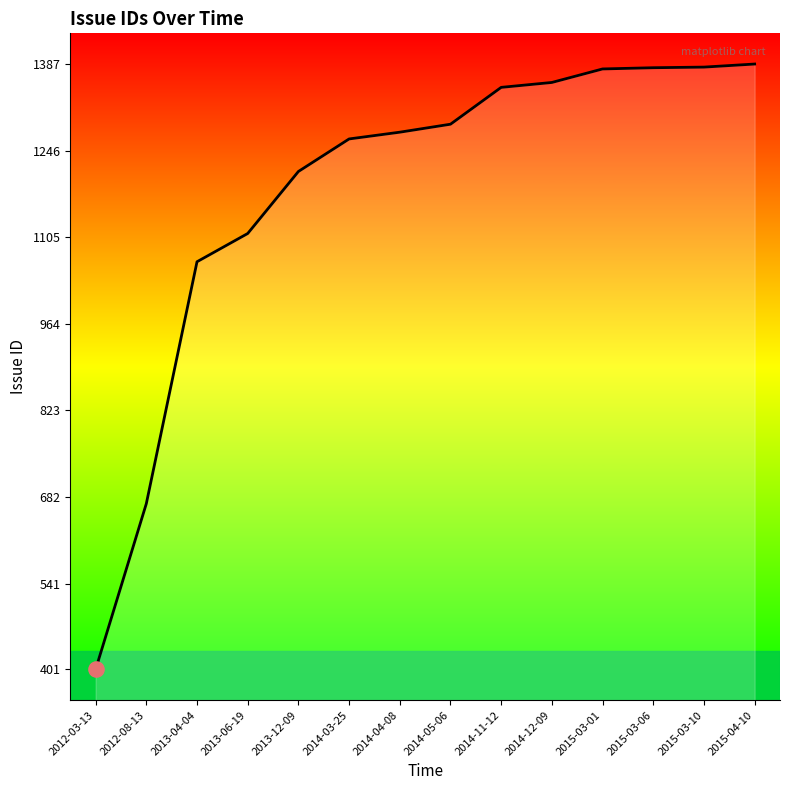

Approximately how many times larger is the value at 2015-03-10 compared to 2013-06-19?

1.2